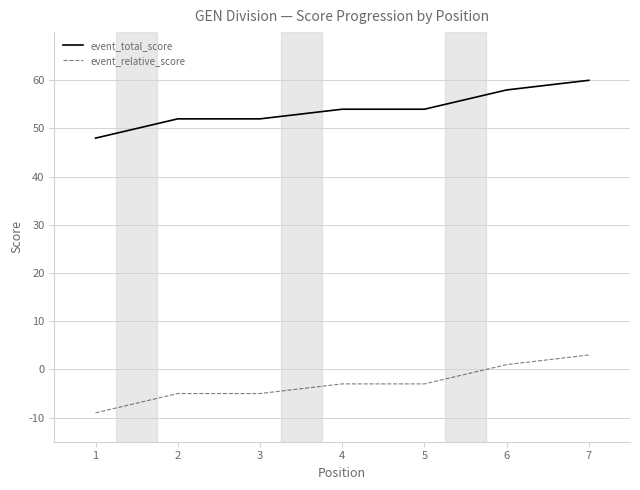

Which category has the lowest value in the event_relative_score series?

1